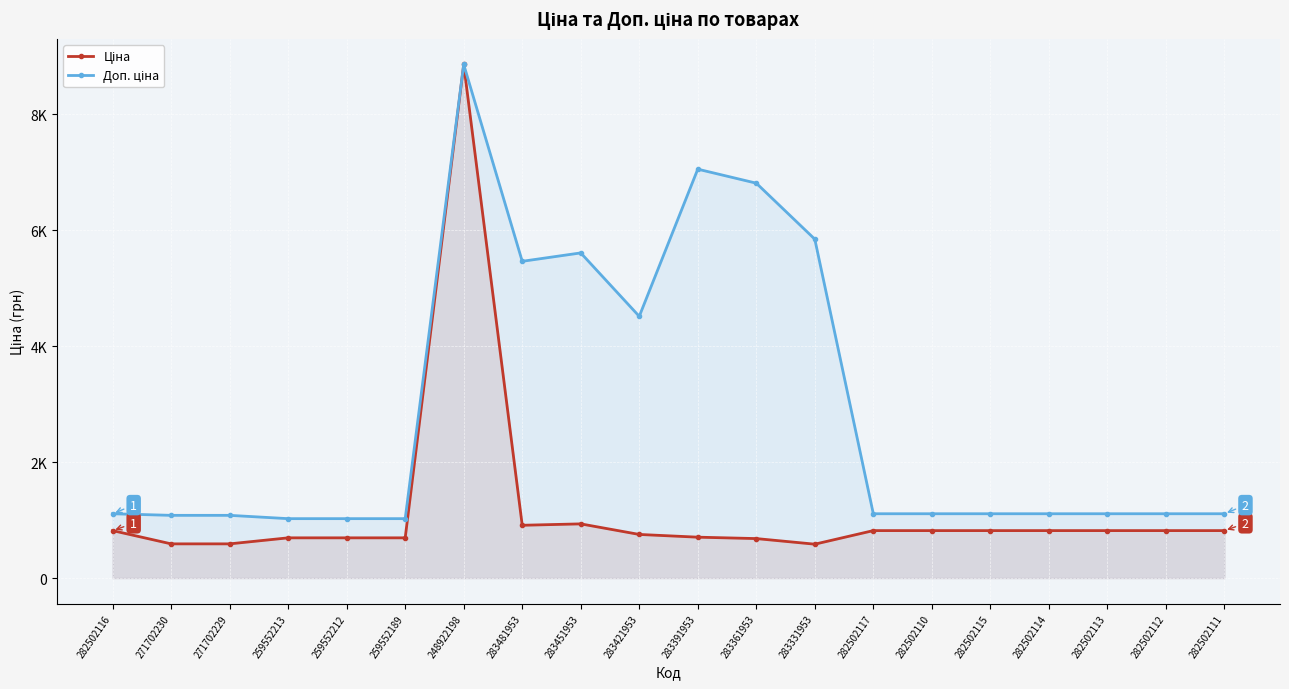

What are all the series names shown in the legend?

Ціна, Доп. ціна